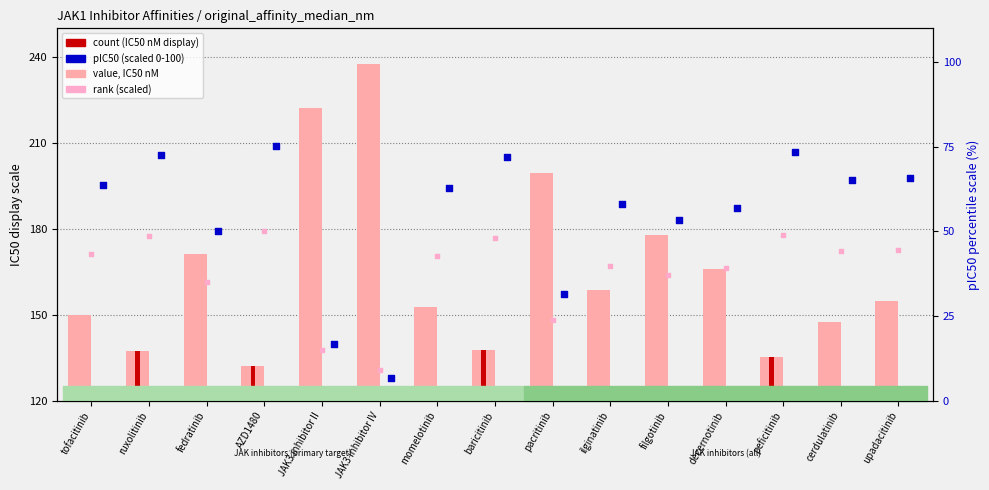

At which category is the sum across all series the highest?

filgotinib